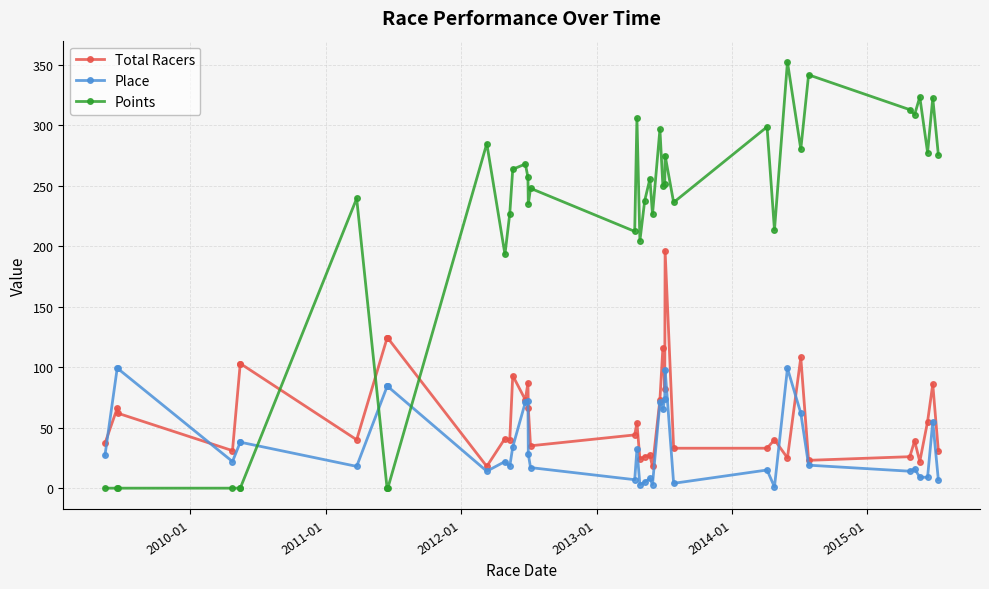

How many interior local peaks does the Total Racers series have?

12